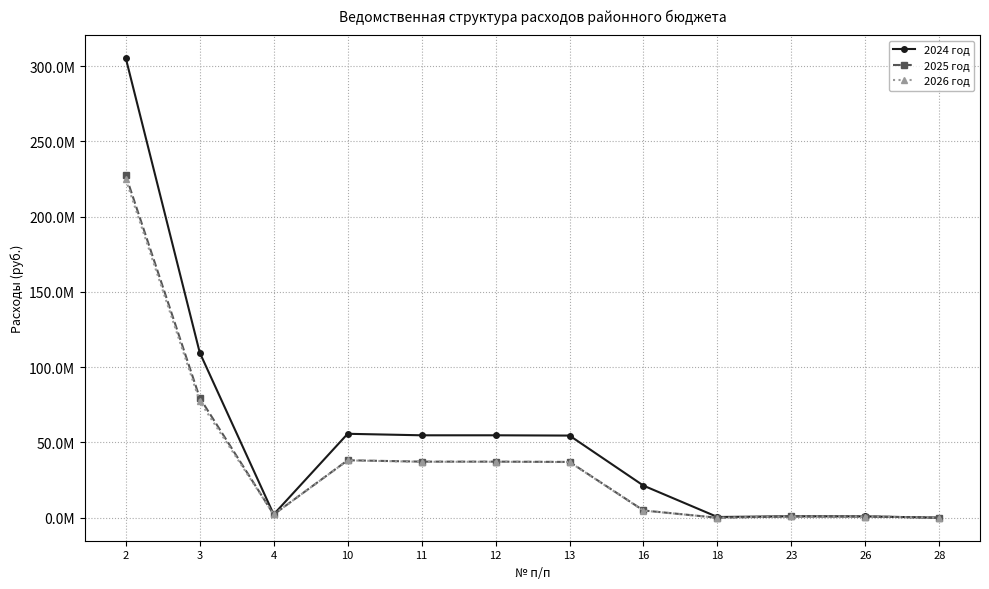

True or false: 2025 год and 2024 год intersect in this chart.

False